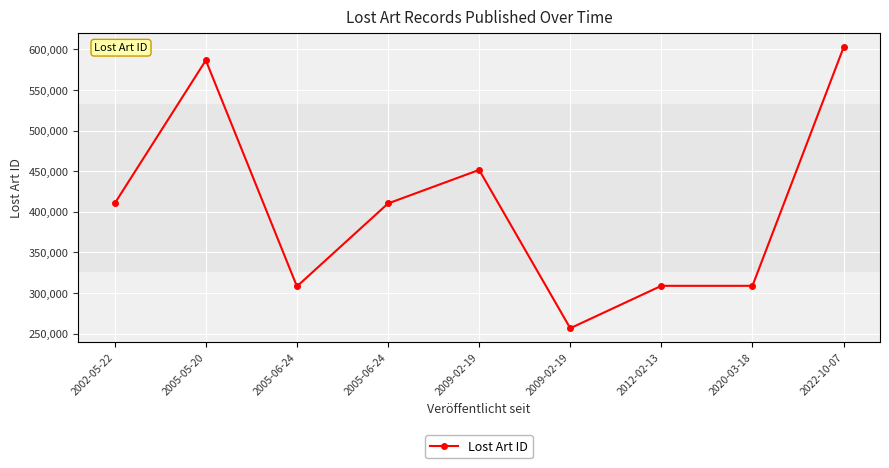

How many lines are shown in the chart?

1